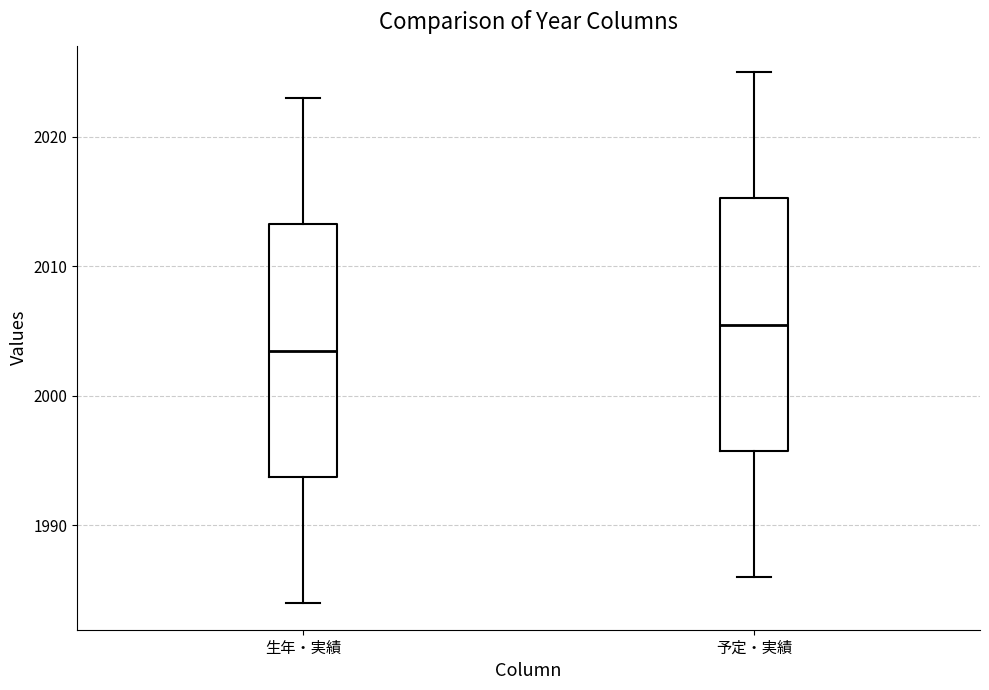

Reading left to right, read every box against the y-axis: the position of its median line, the range the box covers, and the ends of its whiskers. The values are not printed on the chart, so give them approximately, as read against the axis.

生年・実績: median 2004, box 1994 to 2013, whiskers 1984 to 2023
予定・実績: median 2006, box 1996 to 2015, whiskers 1986 to 2025